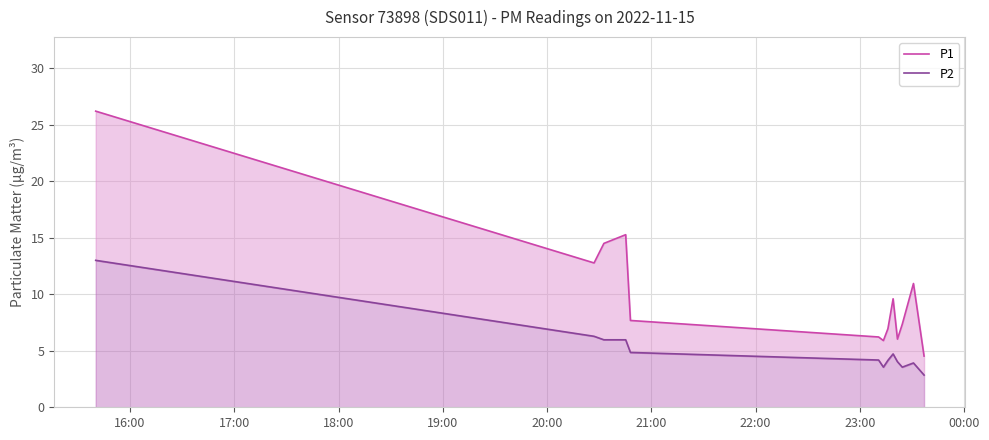

In P2, how many points are higher than both neighbors (excluding endpoints)?

2